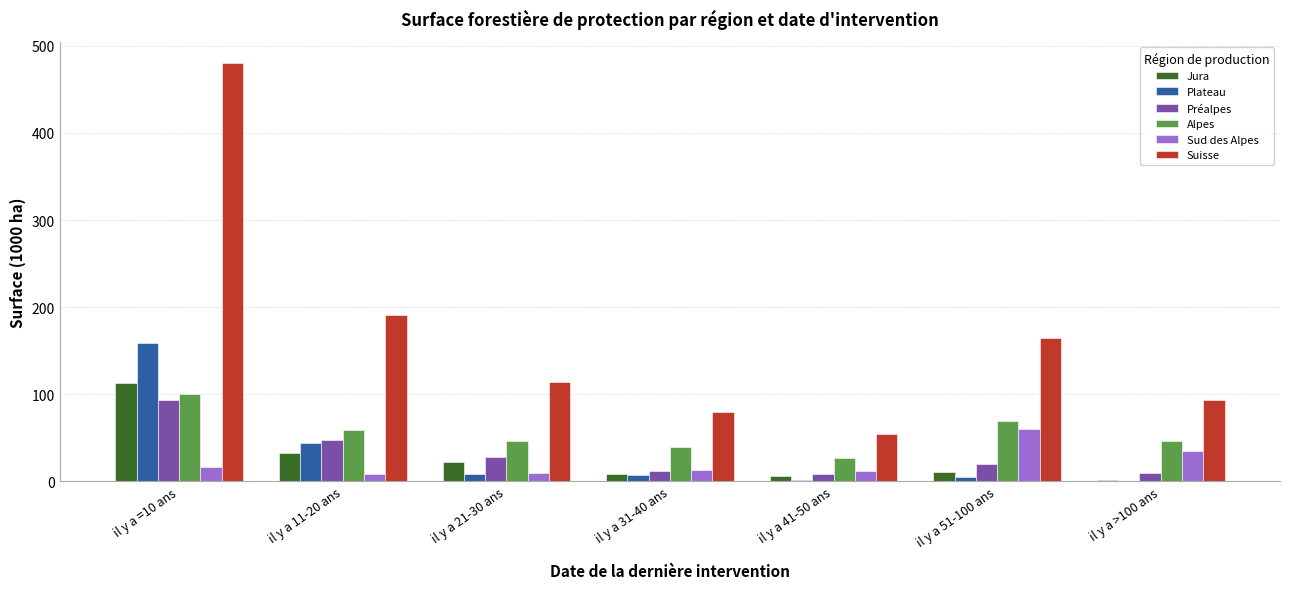

At which label does Suisse first exceed 114?

il y a =10 ans